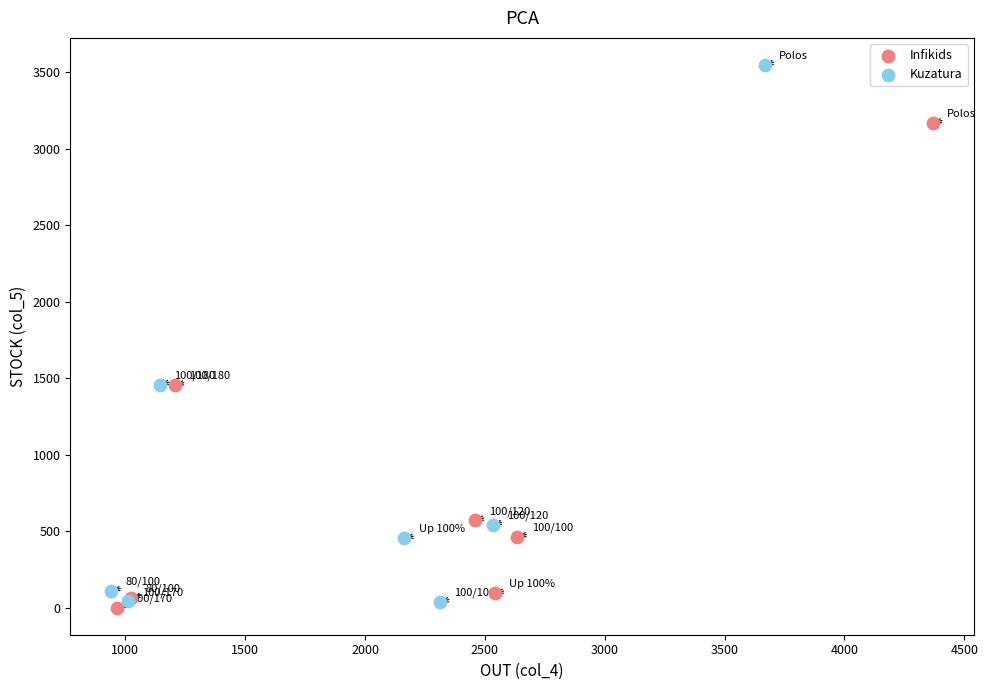

Which series reaches the maximum Y coordinate?

Kuzatura